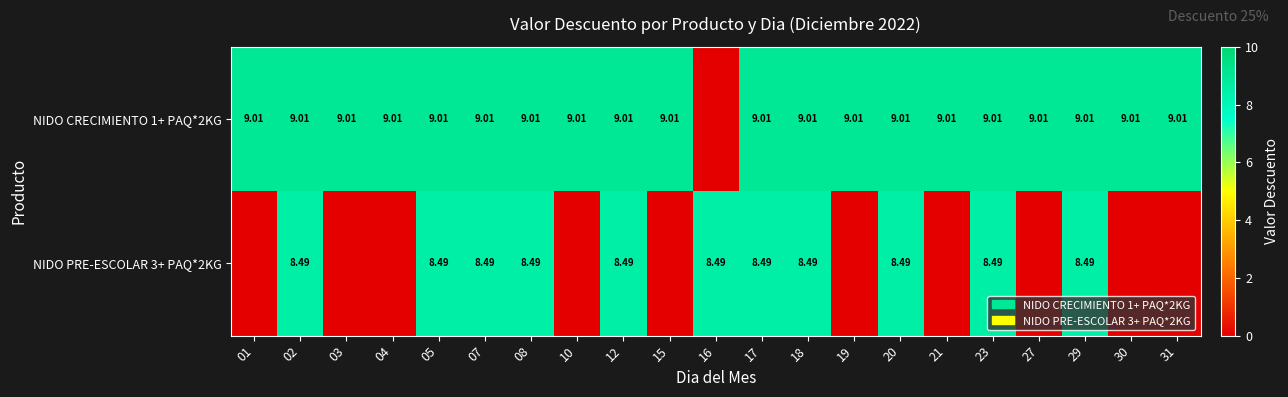

Is the value of NIDO CRECIMIENTO 1+ PAQ*2KG at 29 greater than the value of NIDO PRE-ESCOLAR 3+ PAQ*2KG at 16?

Yes